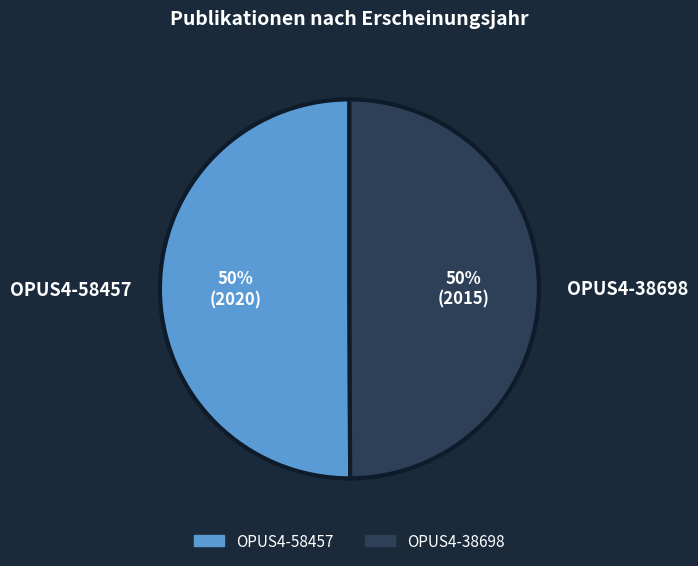

Approximately how many times larger is the value at OPUS4-58457 compared to OPUS4-38698?

1.0